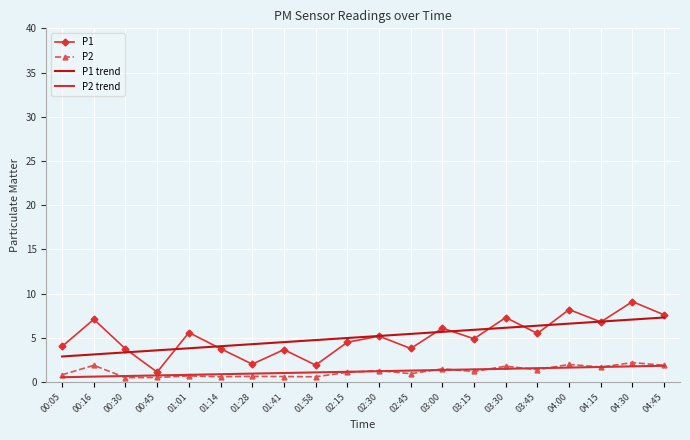

At which label does P1 reach its minimum?

00:45